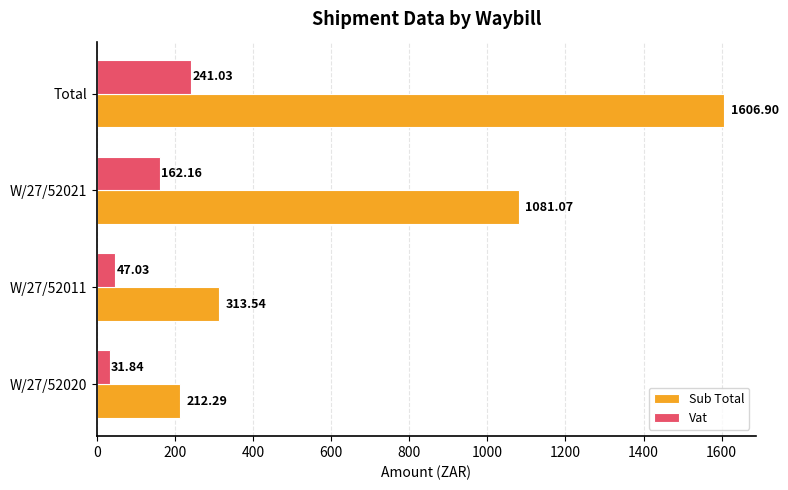

Which series has the widest spread of values?

Sub Total